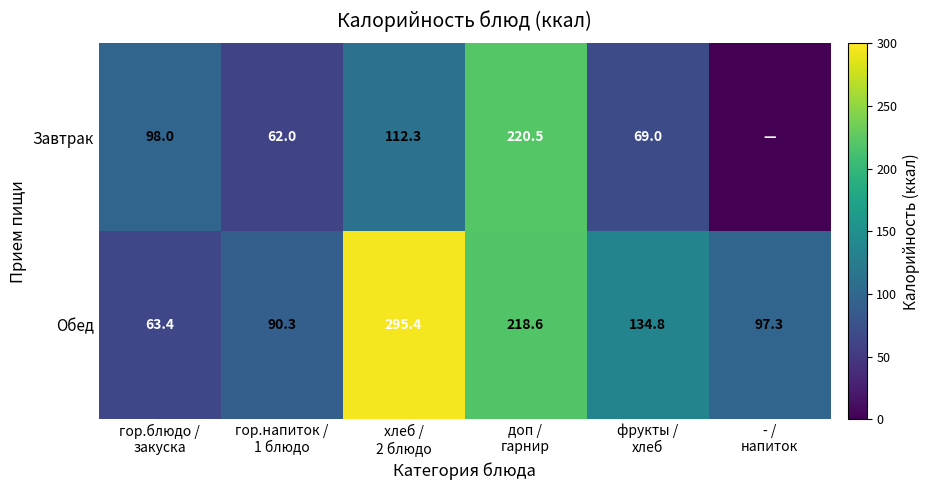

How many categories are shown in the chart?

6